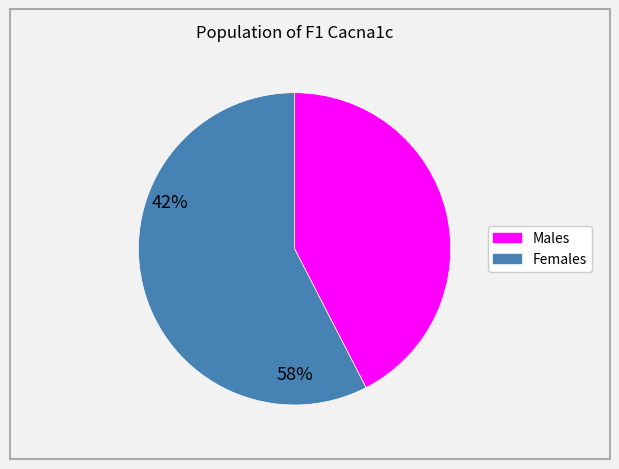

Does any single category account for the majority?

Yes